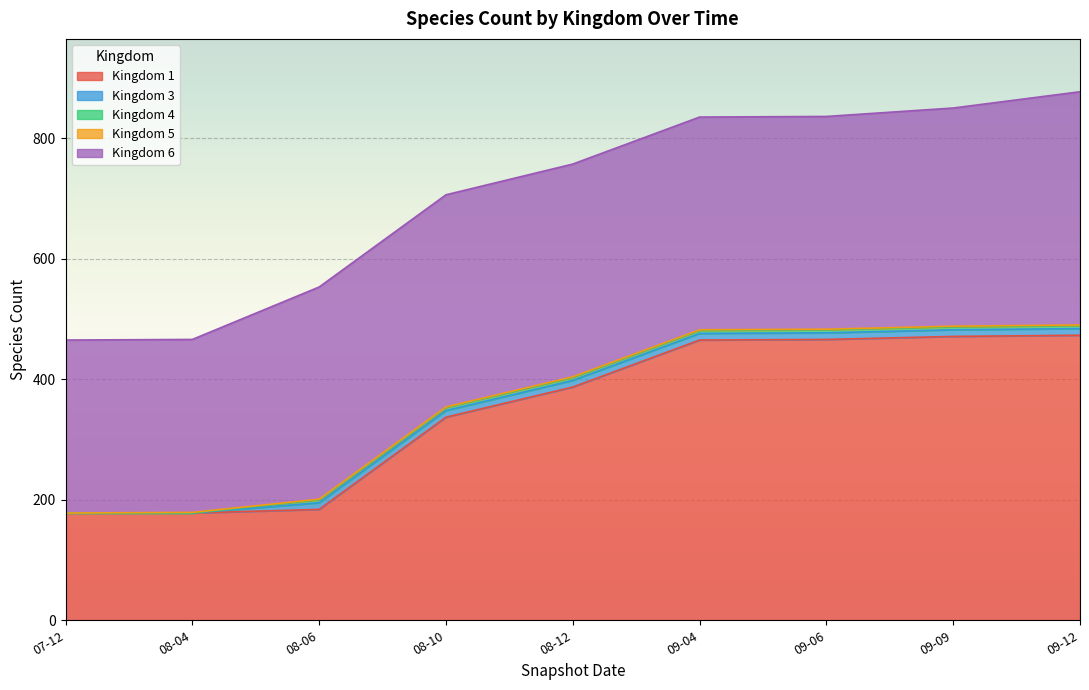

At 2009-09-25, list the series in order from largest to smallest.

1, 6, 3, 4, 5